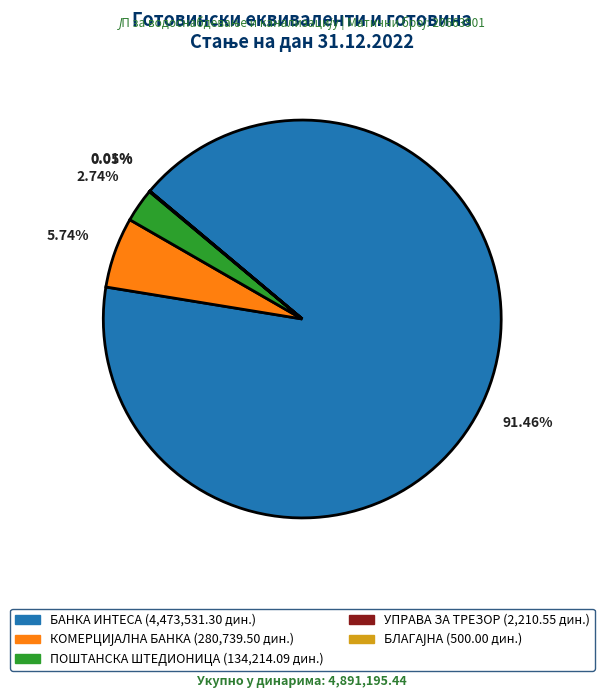

What is the largest slice in the pie chart?

БАНКА ИНТЕСА